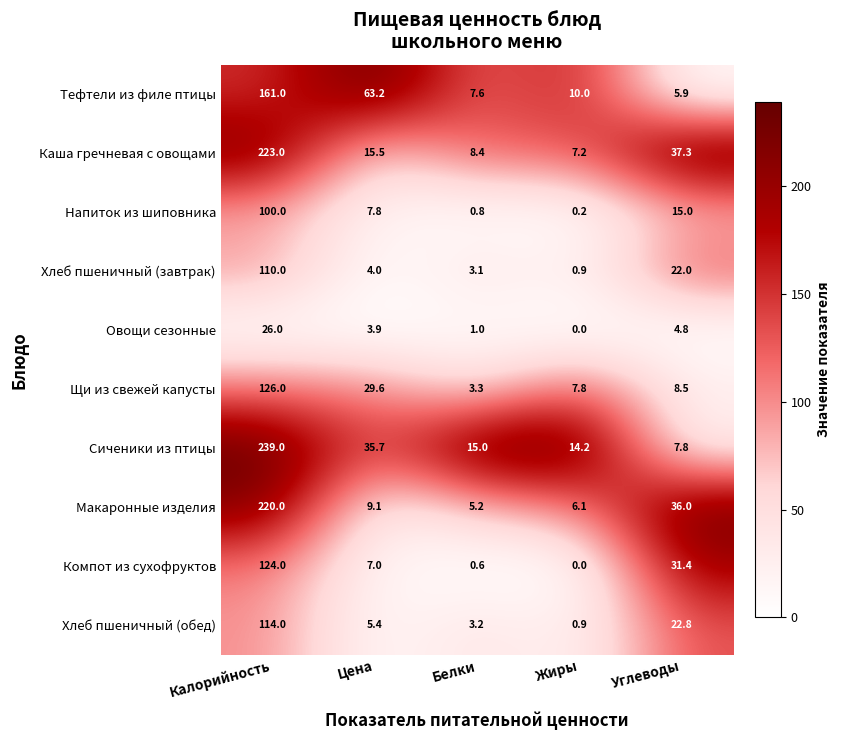

What is the sum of all Овощи сезонные values?

35.7